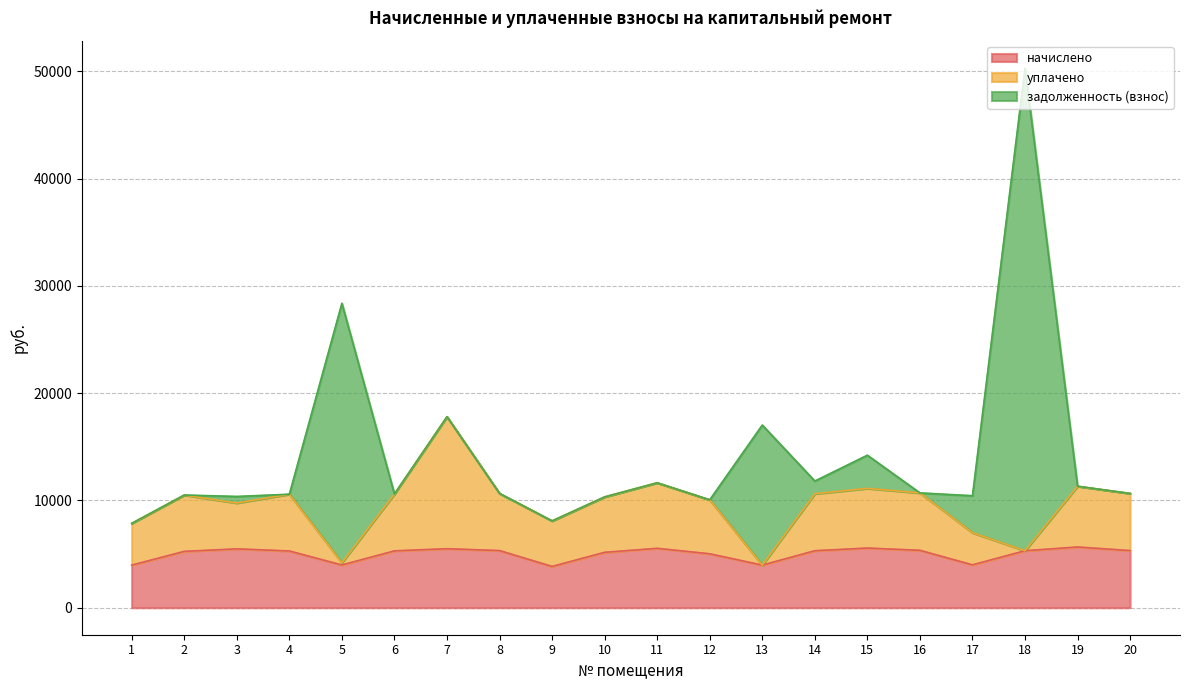

What is the difference between the уплачено values at 18 and 15?

5812.6